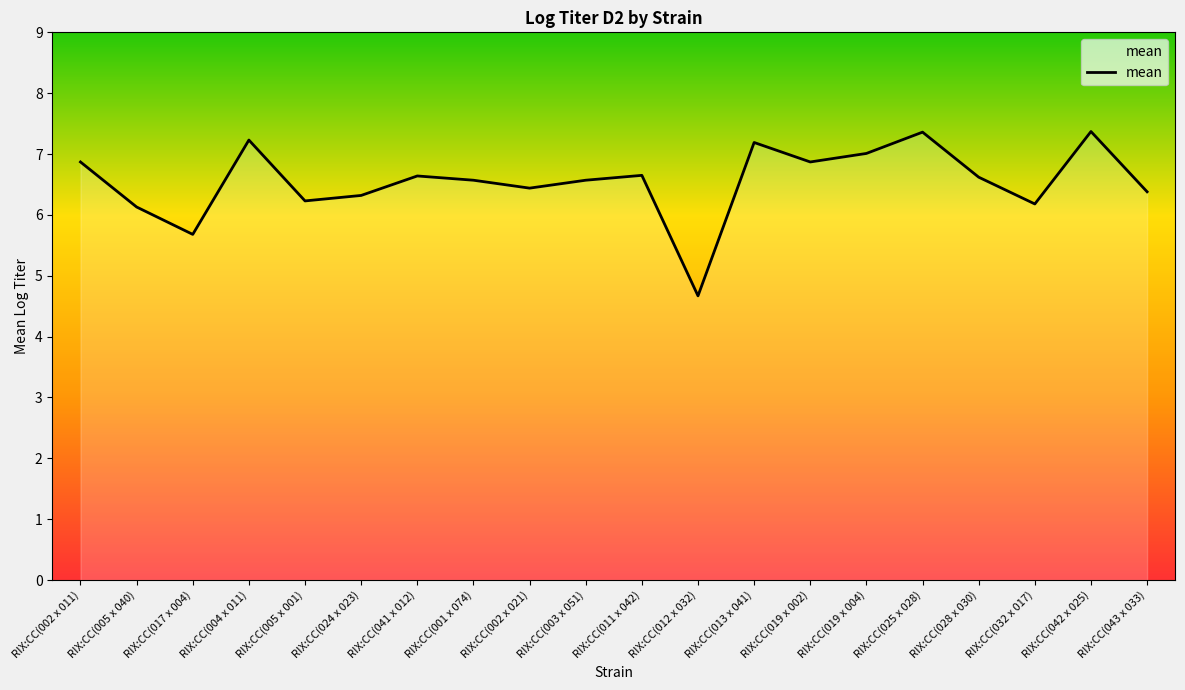

What is the approximate value at RIX:CC(013 x 041)?

7.2